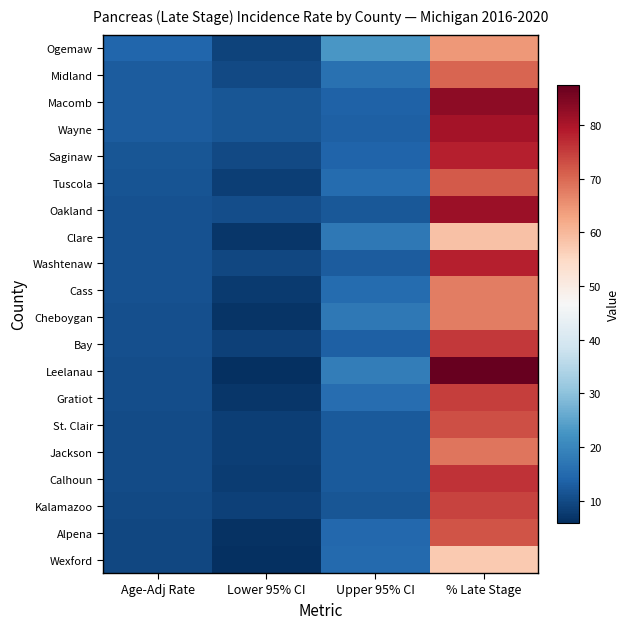

What is the difference between the highest and lowest values at Upper 95% CI?

11.0